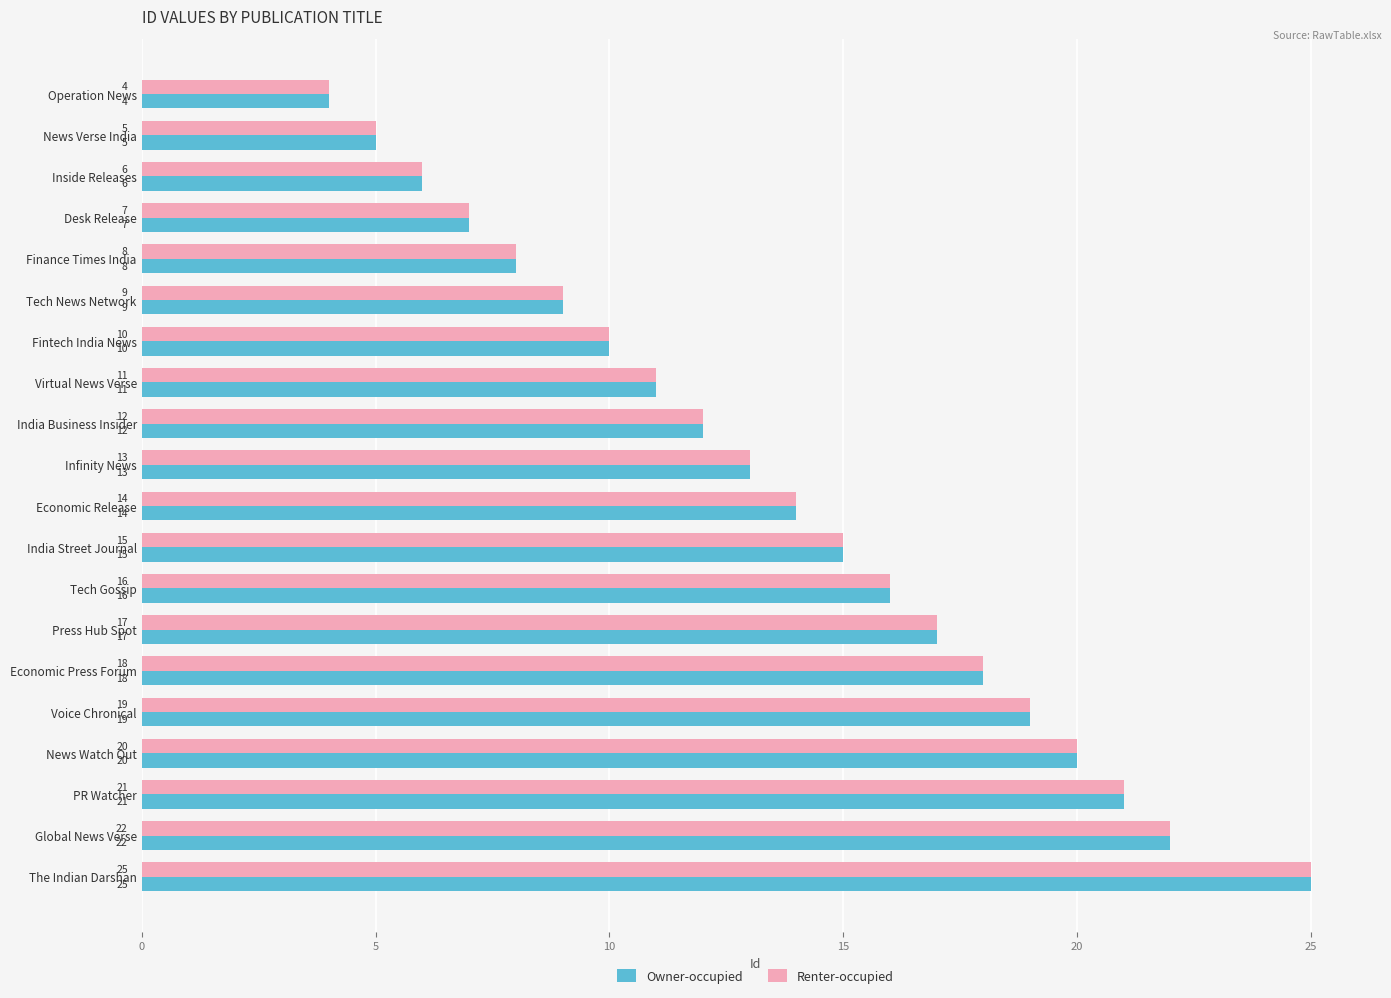

At which label is Owner-occupied closest to 14?

Economic Release